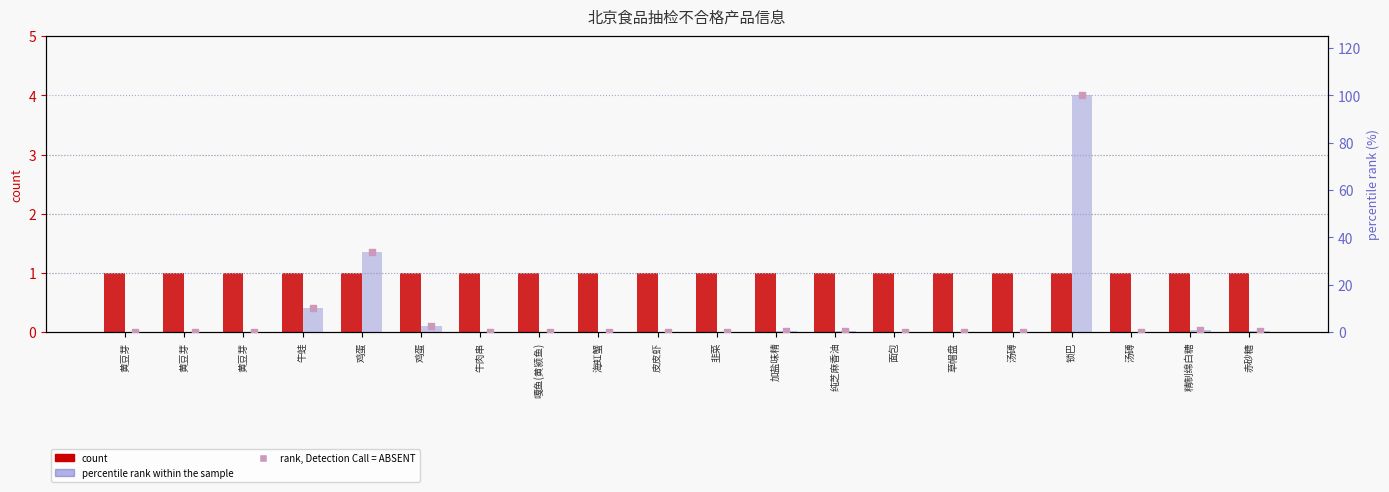

Which series has the largest Y range (max minus min)?

percentile rank within the sample